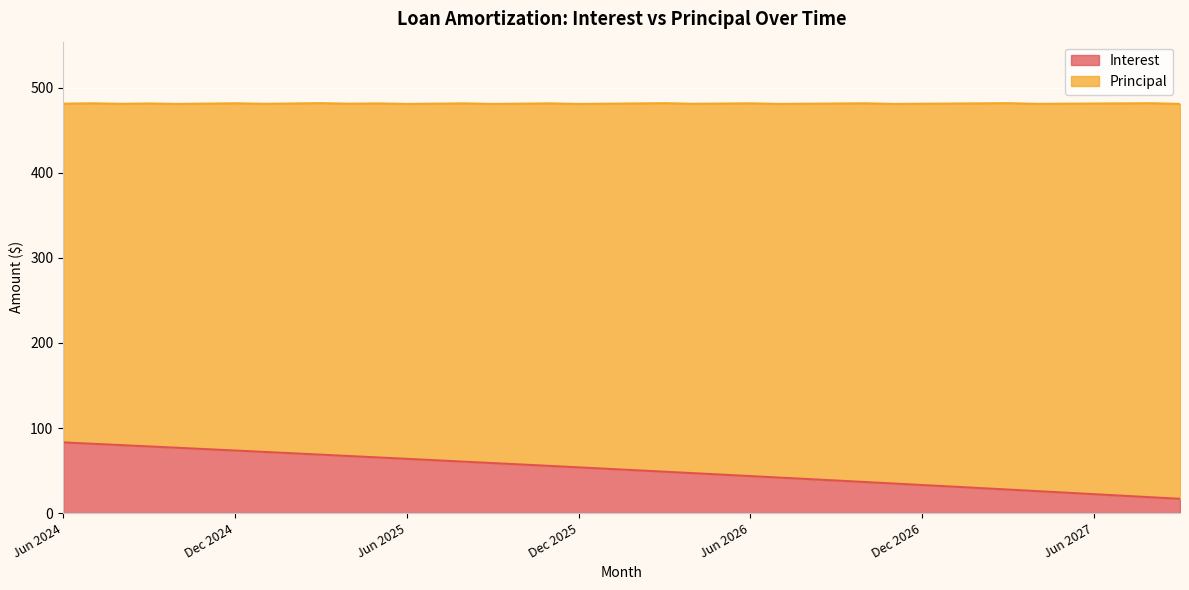

What is the sum of all values?

2032.1